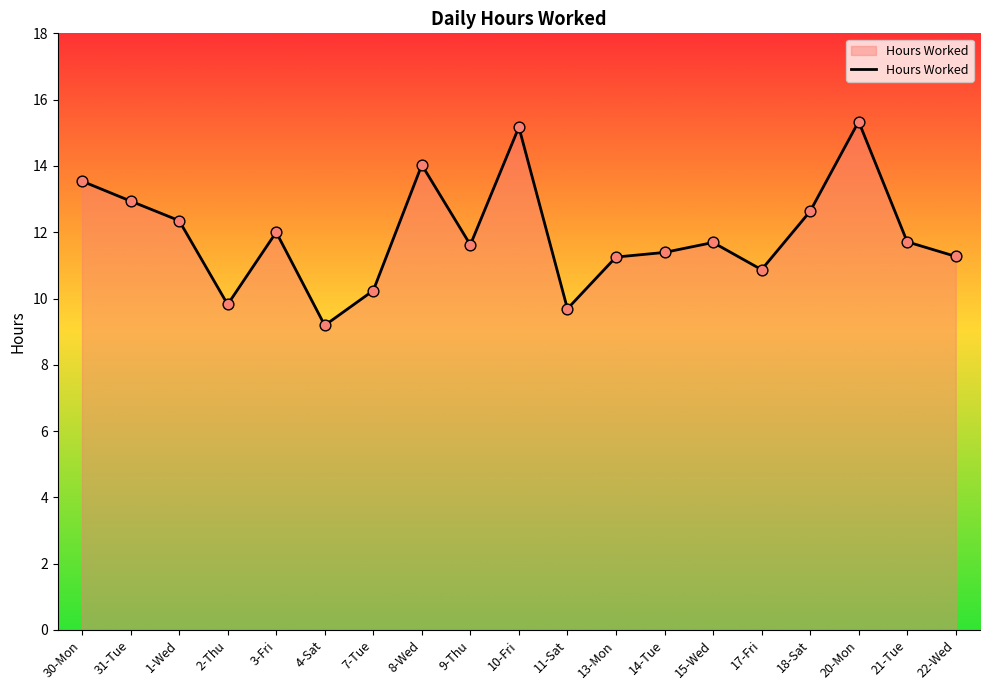

What is the ratio of the value at 9-Thu to the value at 1-Wed?

0.9